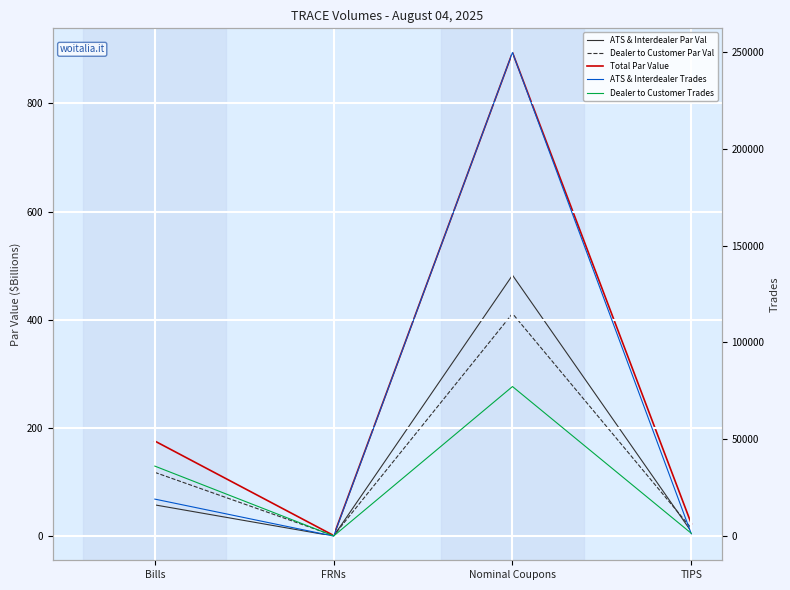

Reading left to right, list all the values displayed in this chart.

ATS & Interdealer Par Value: Bills=57.9	FRNs=0.2	Nominal Coupons=482.4	TIPS=8.4
Dealer to Customer Par Value: Bills=118.0	FRNs=1.1	Nominal Coupons=411.5	TIPS=14.7
Total Par Value: Bills=175.9	FRNs=1.3	Nominal Coupons=894.0	TIPS=23.1
ATS & Interdealer Trades: Bills=19209.0	FRNs=125.0	Nominal Coupons=249564.0	TIPS=1277.0
Dealer to Customer Trades: Bills=36228.0	FRNs=178.0	Nominal Coupons=77267.0	TIPS=1547.0